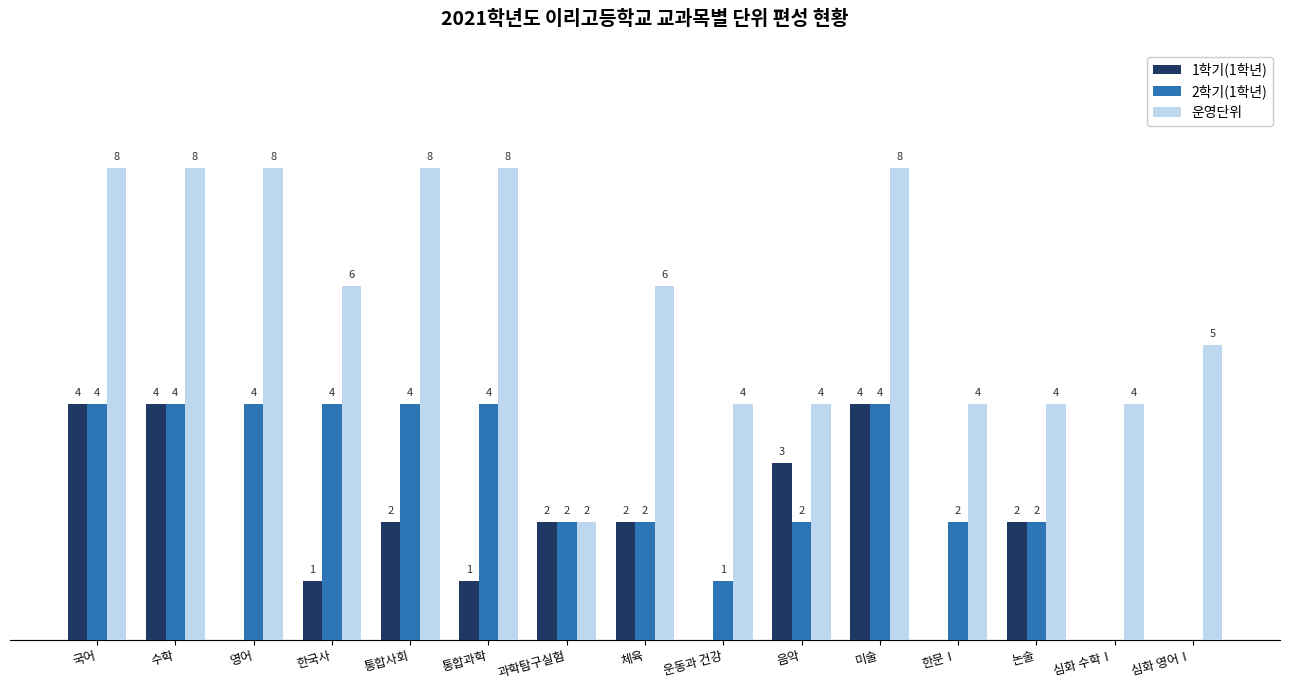

Which series changed the most between 통합사회 and 음악?

운영단위